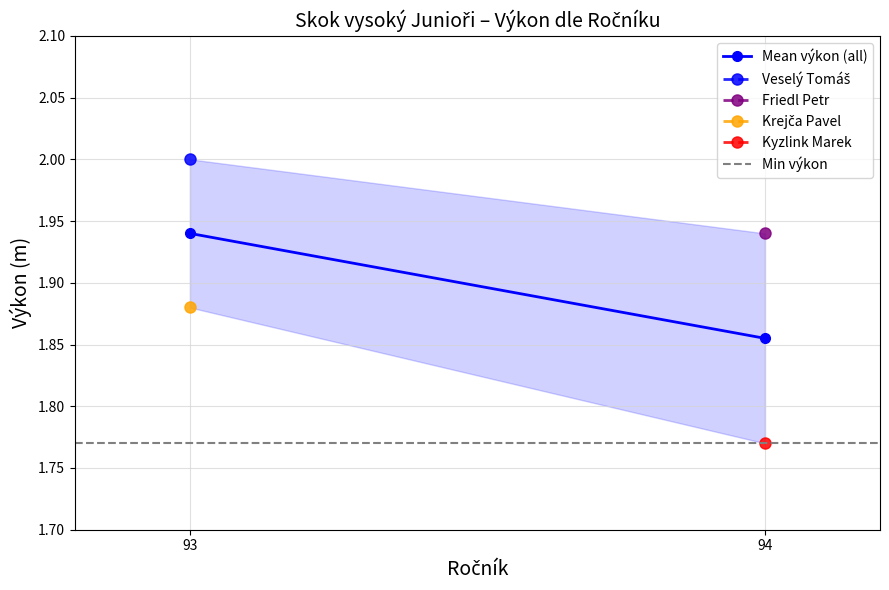

The value of Min výkon at 93 is 3.1. True or false?

False